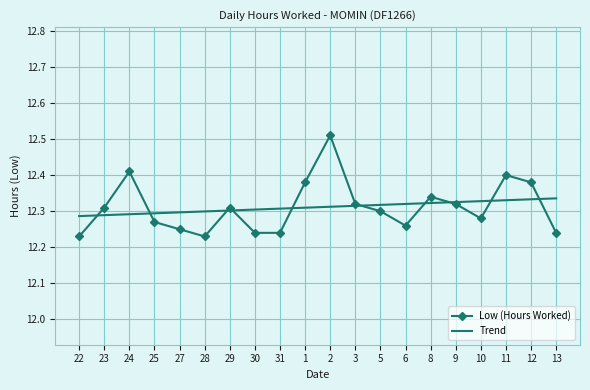

What is the total value across all series at 30?

24.5